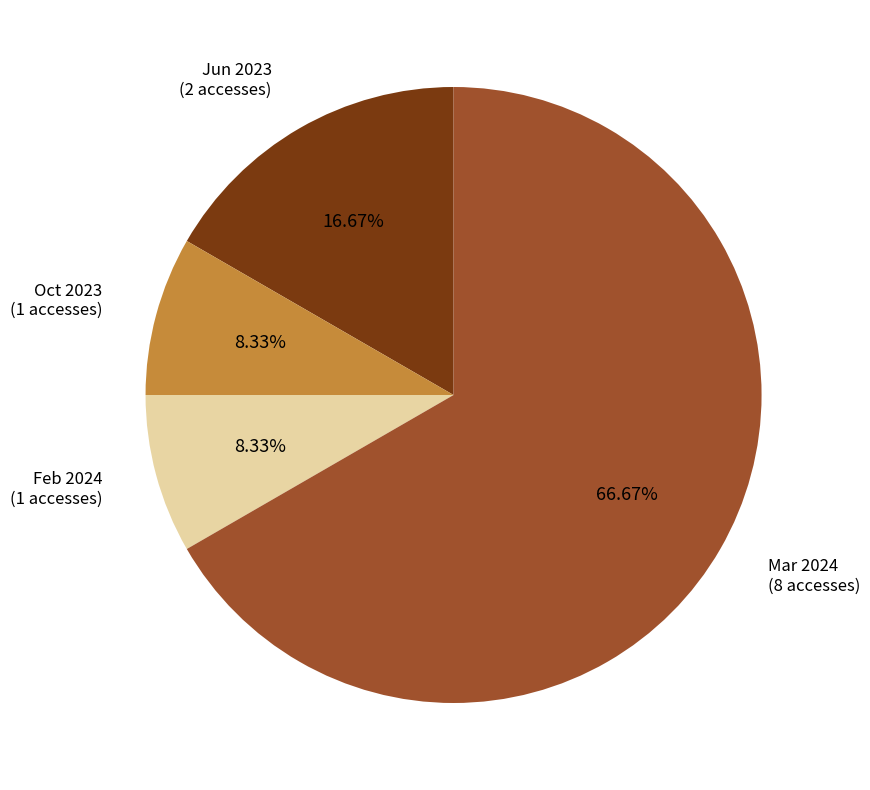

How many slices are in this pie chart?

4